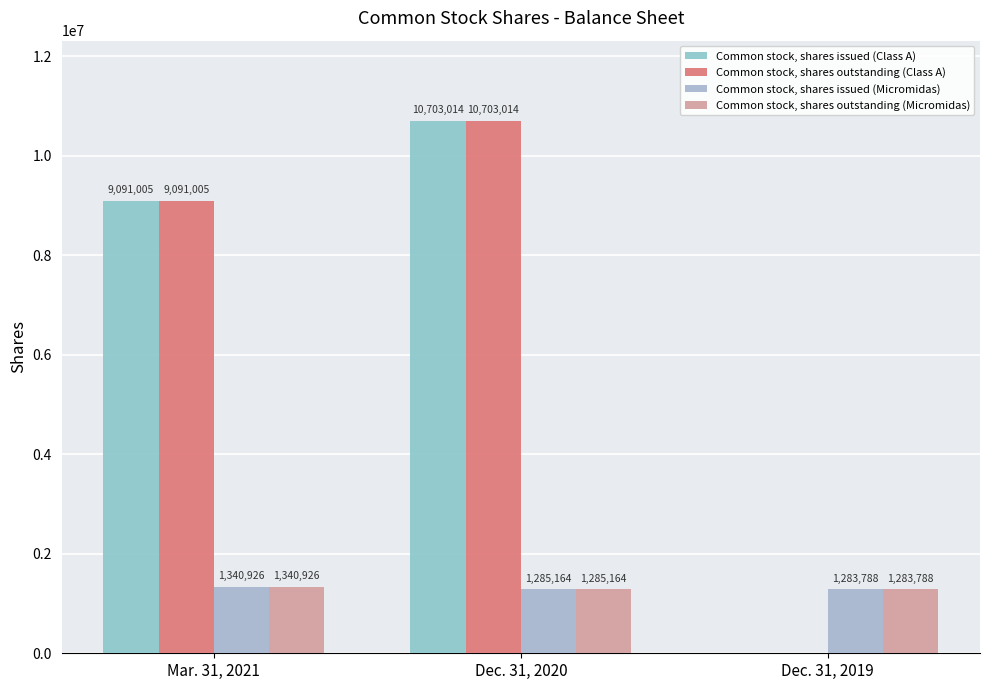

Is the value of Common stock, shares issued (Micromidas) at Mar. 31, 2021 greater than the value of Common stock, shares issued (Class A) at Dec. 31, 2019?

Yes